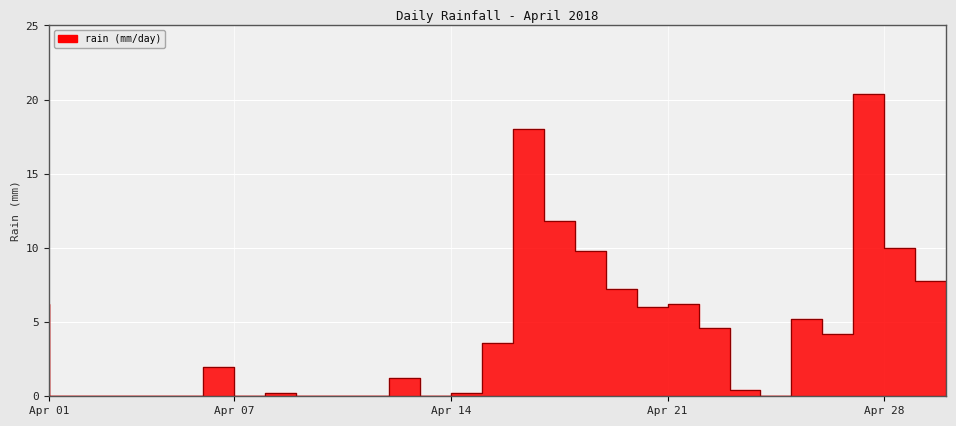

At which category does the data reach its first local peak?

Apr 07